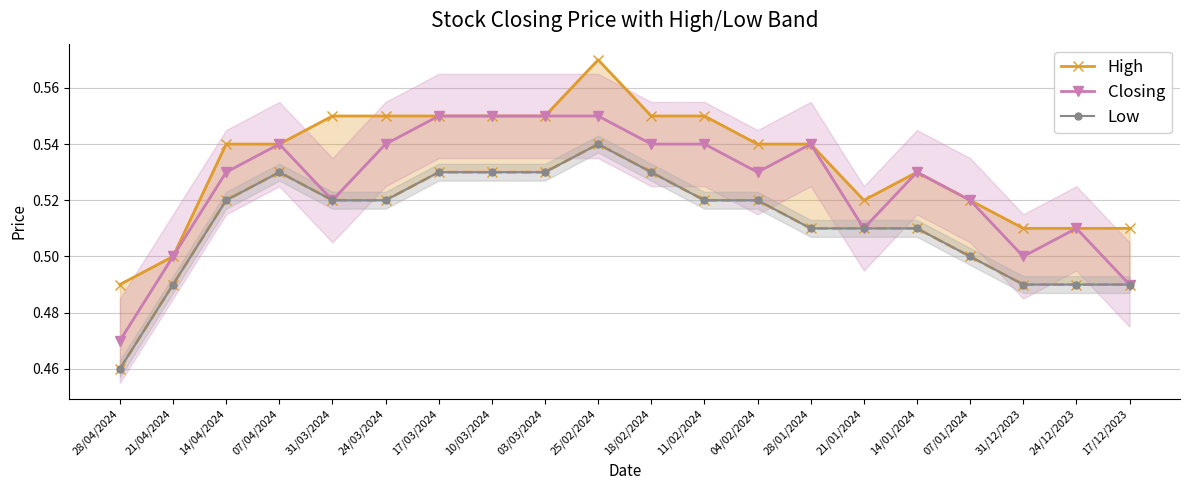

Rank the series at 11/02/2024 from highest to lowest value.

High, Closing, Low